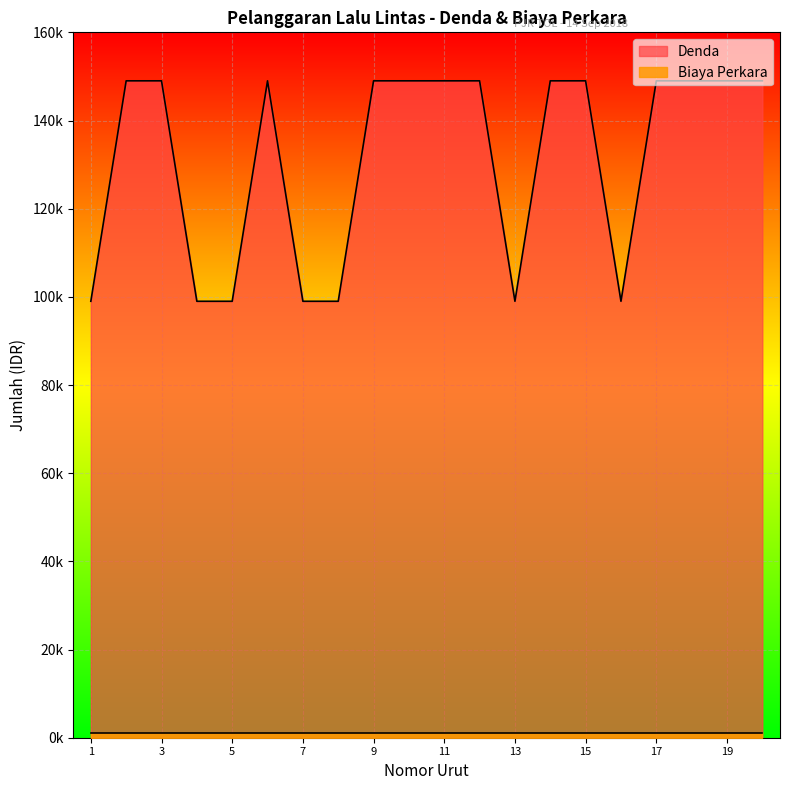

What is the difference between the values at 19 and 4?

50000